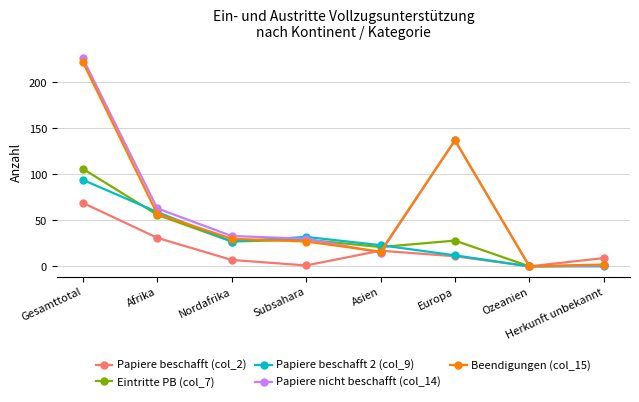

The value of Papiere beschafft (col_2) at Ozeanien is 42. True or false?

False